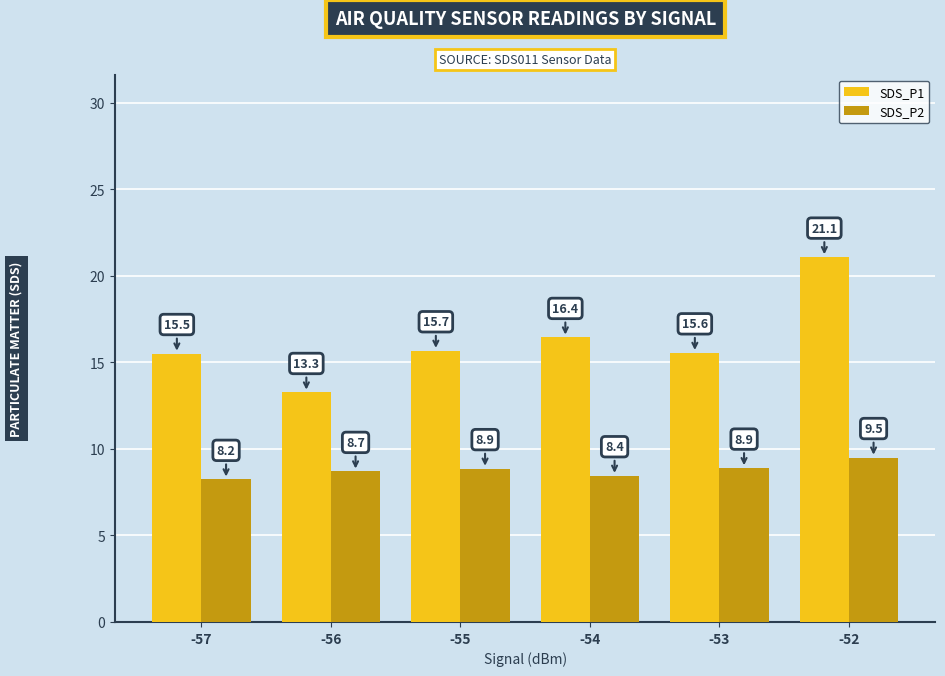

What is the highest value of the SDS_P1 series?

21.1